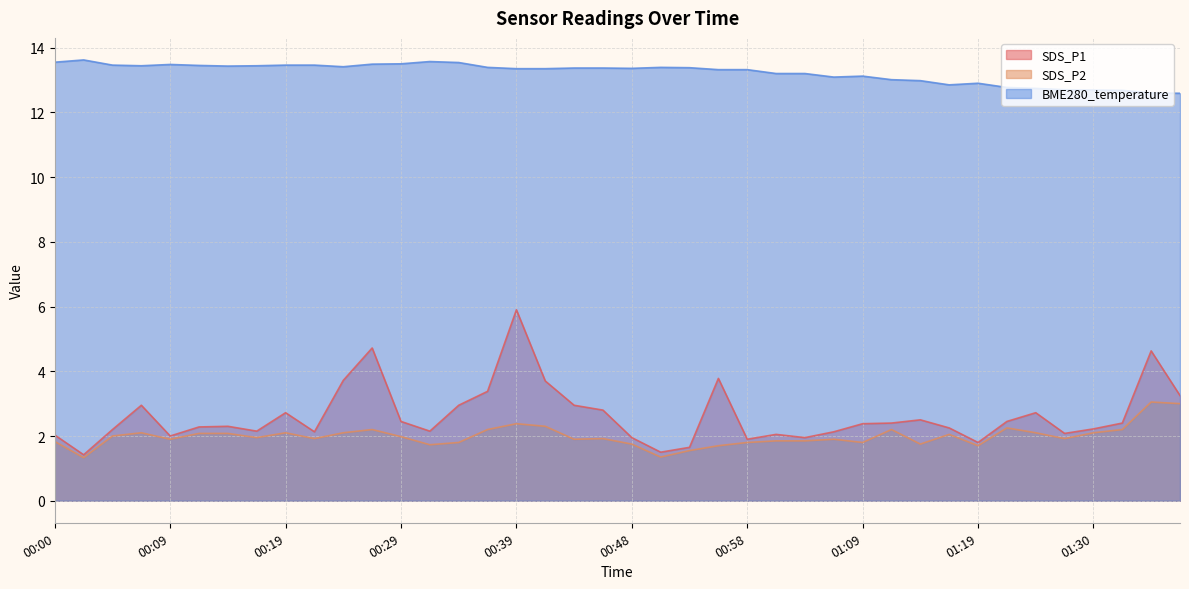

What are all the series names shown in the legend?

SDS_P1, SDS_P2, BME280_temperature